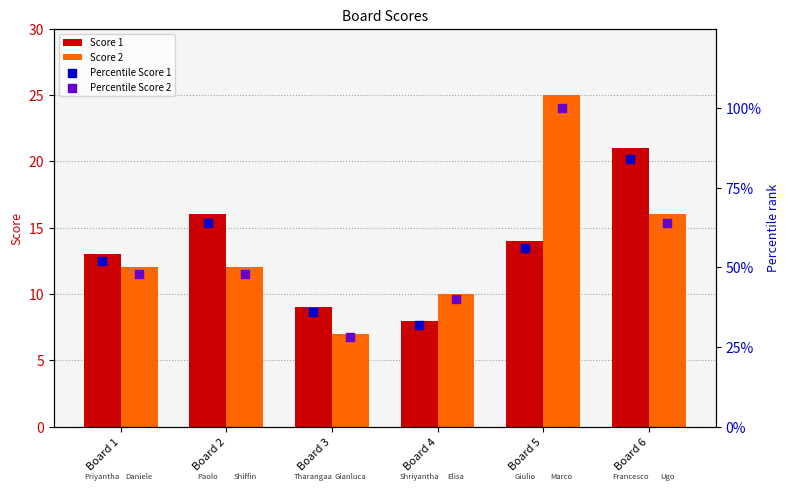

What are all the series names shown in the legend?

Score 1, Score 2, Percentile Score 1, Percentile Score 2